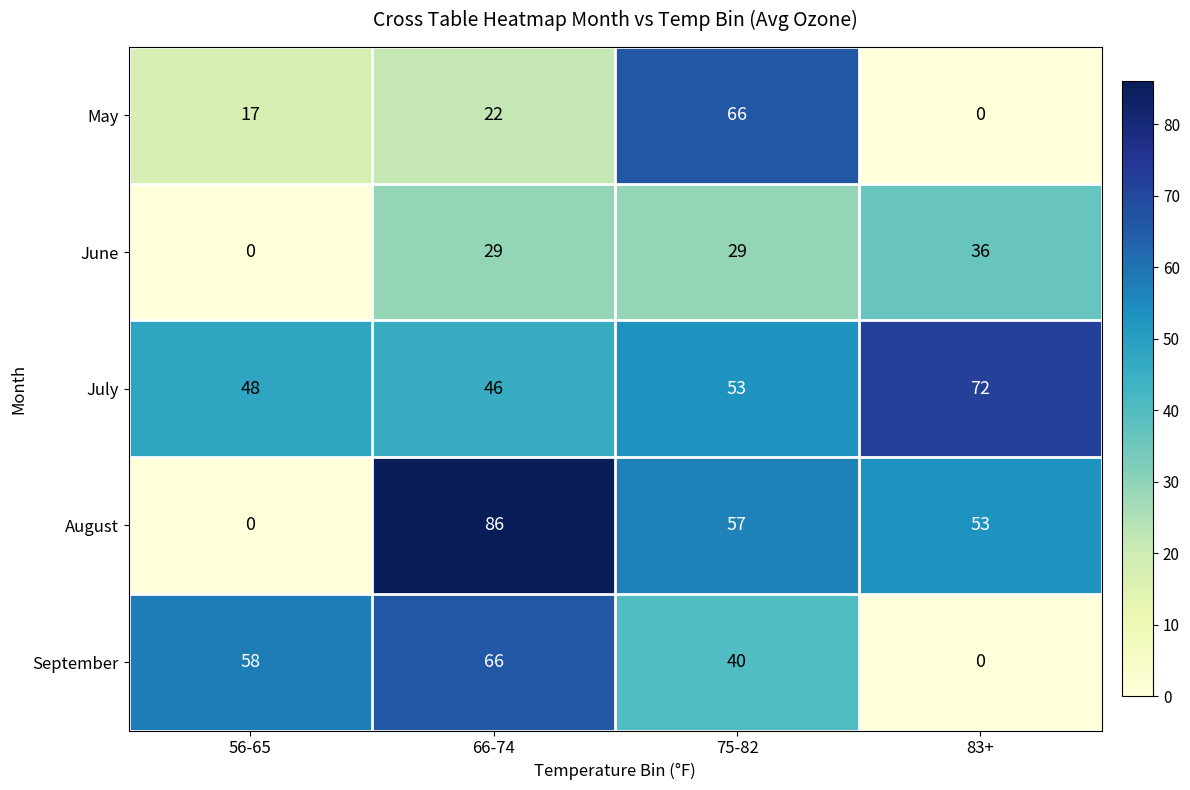

What is the difference between the June values at 66-74 and 56-65?

29